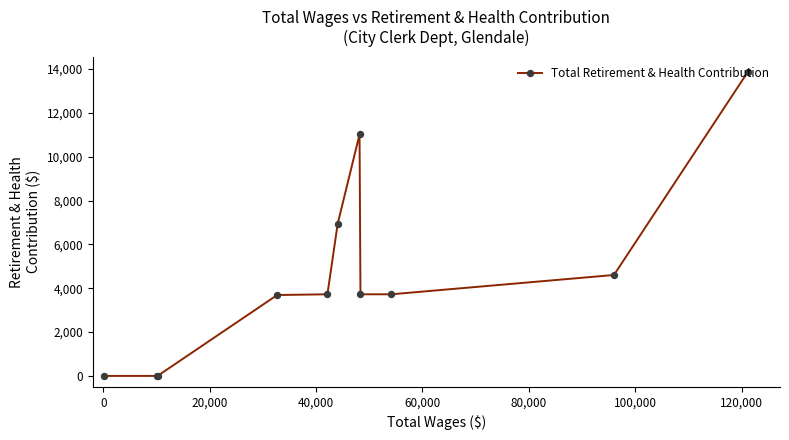

Count the number of values greater than 3725.

4